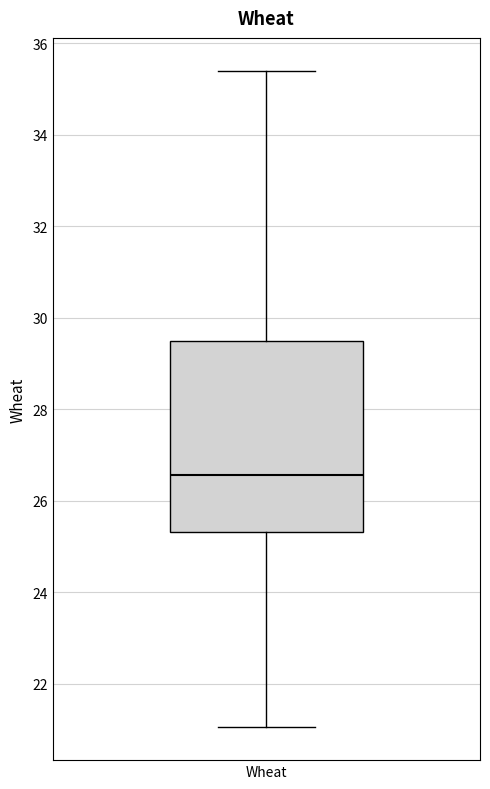

Read this box plot against the y-axis: the position of the median line, the range covered by the box, and the ends of both whiskers. The values are not printed on the chart, so give them approximately, as read against the axis.

median 26.6, box 25.4 to 29.6, whiskers 21.0 to 35.4